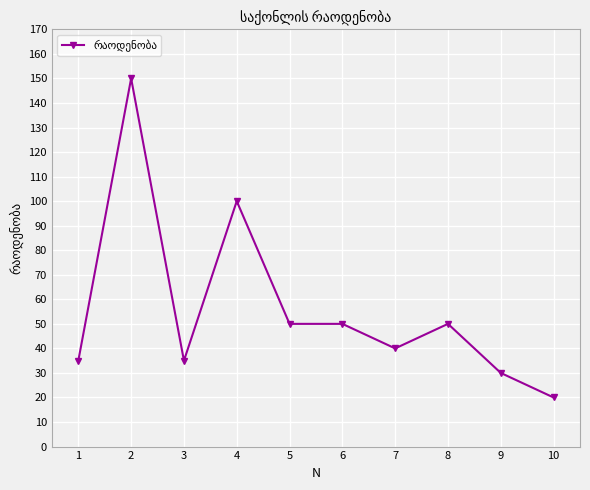

Where is the first local maximum?

2